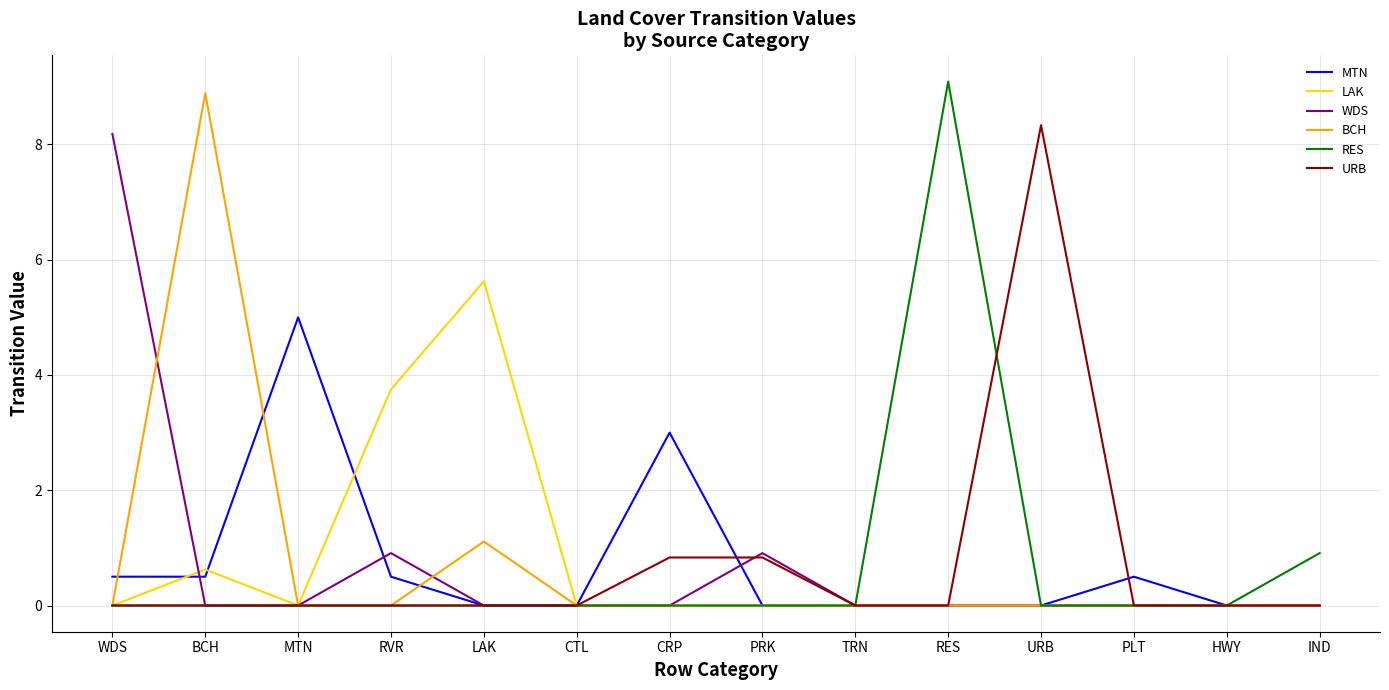

What position from the left is URB?

11